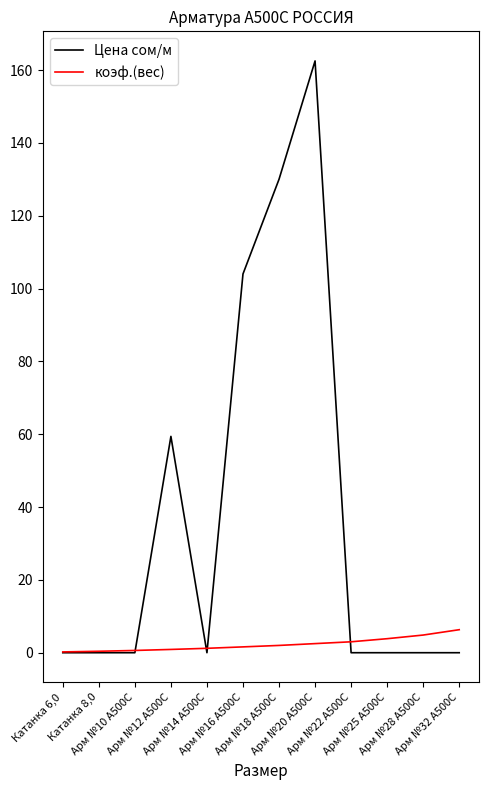

The value of Цена сом/м at Арм №12 А500С is 59.4. True or false?

True